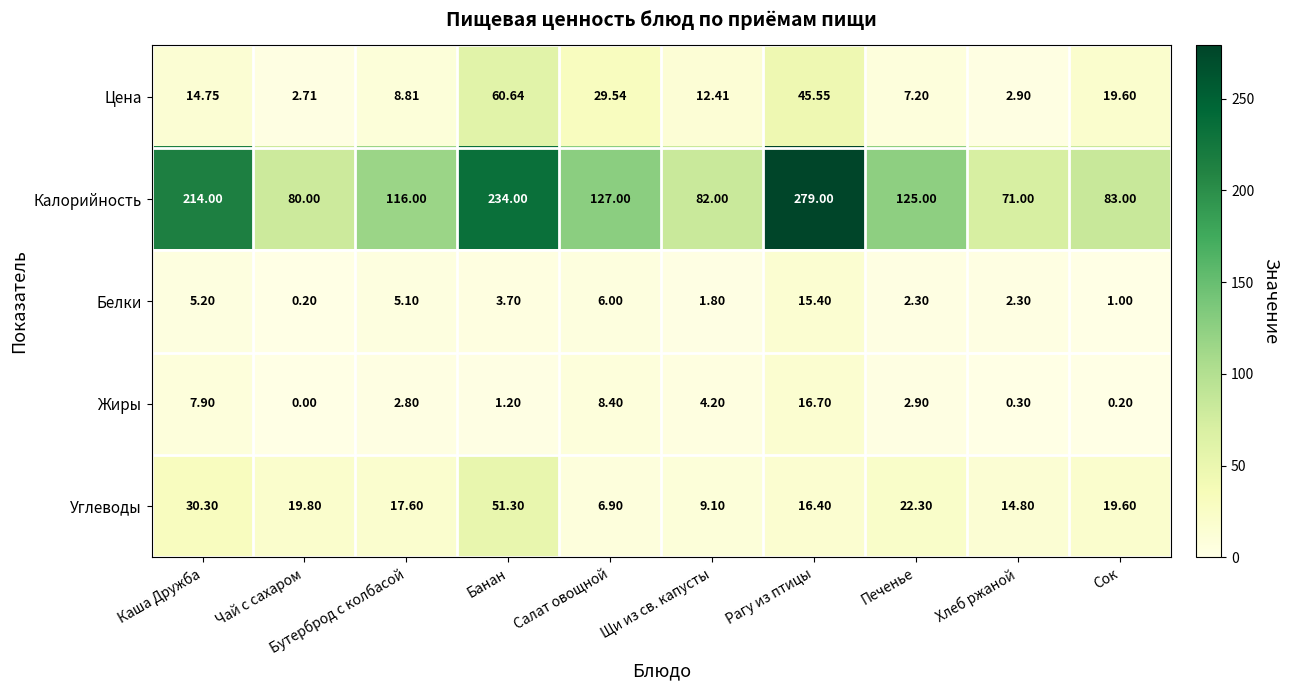

At which category does the chart reach its minimum across all series?

Чай с сахаром